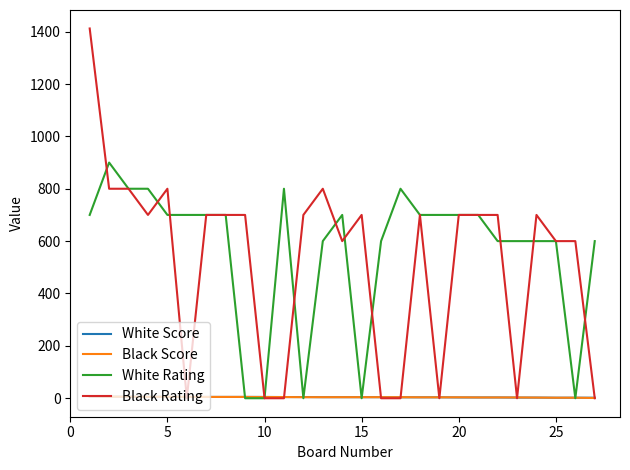

Which series has the largest range (max minus min)?

Black Rating